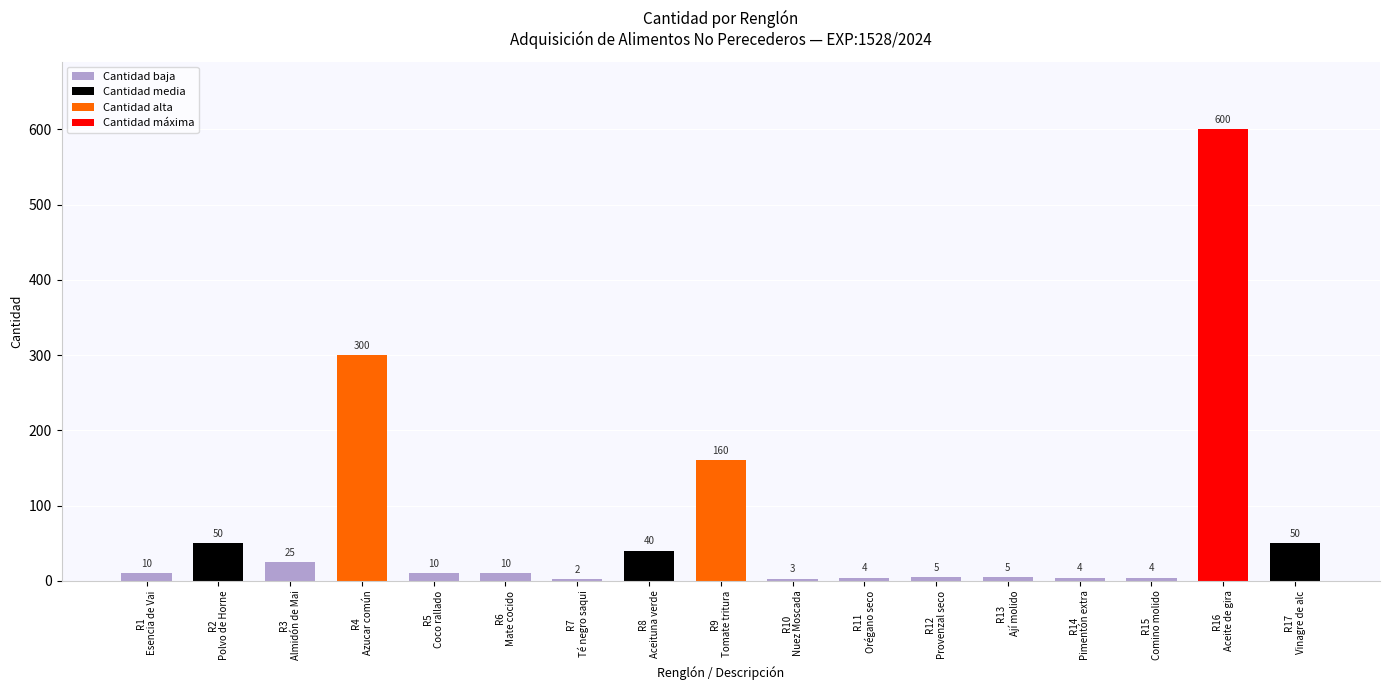

What is the sum of all values?

1282